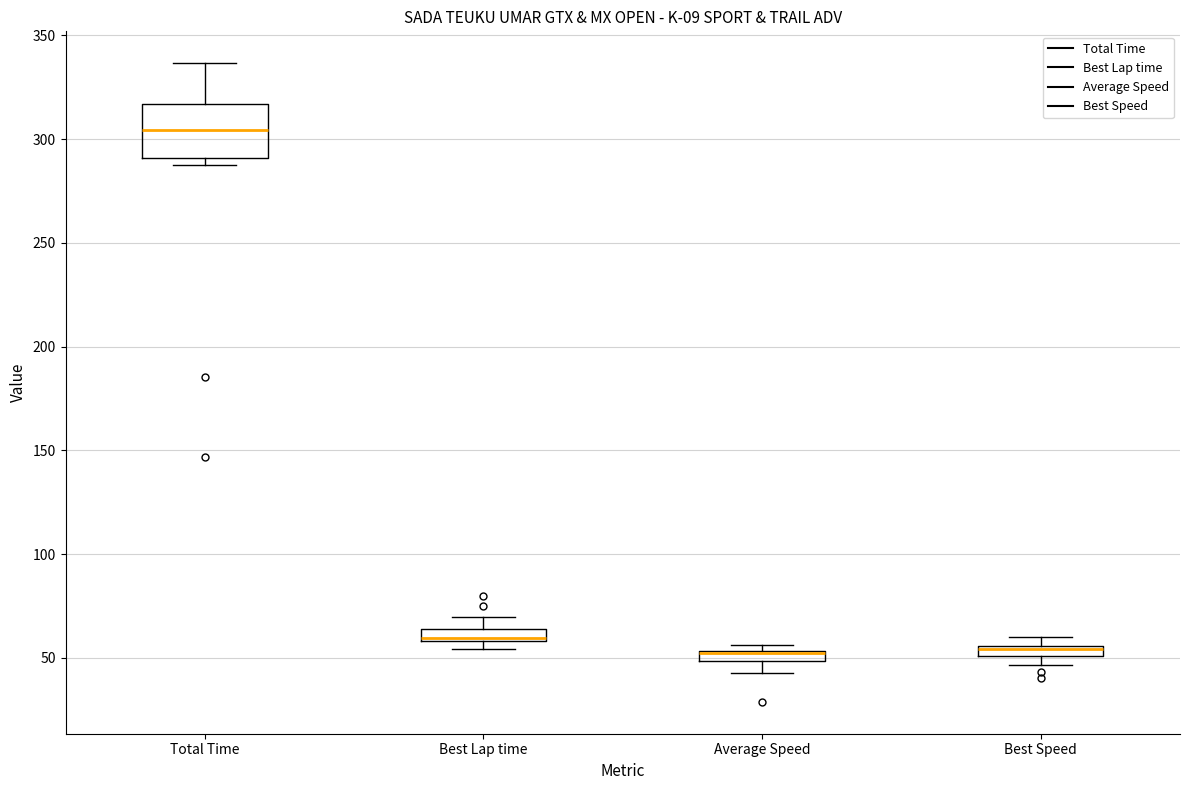

Where is the lower edge of the box for Average Speed on the y-axis? The values are not printed on the chart, so give them approximately, as read against the axis.

50